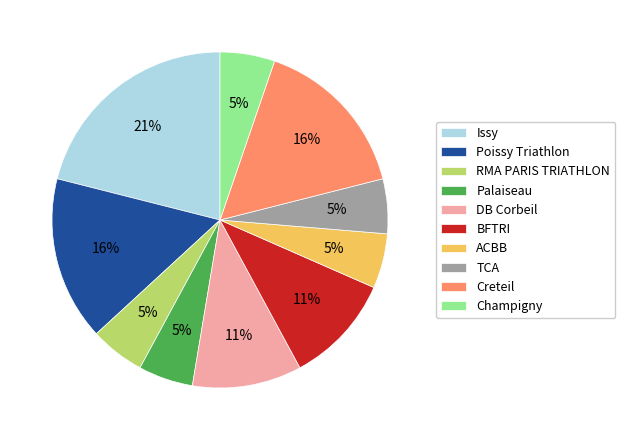

Is there any slice that represents more than half of the pie?

No